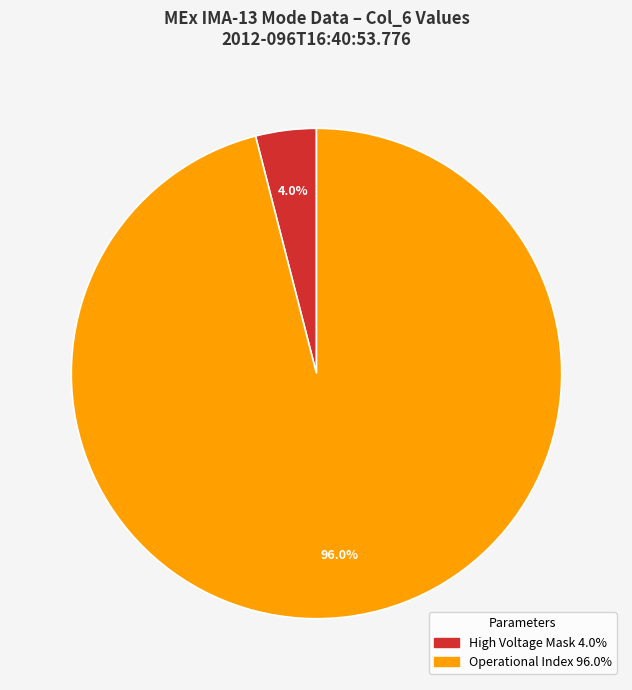

Is there a majority slice in this chart?

Yes